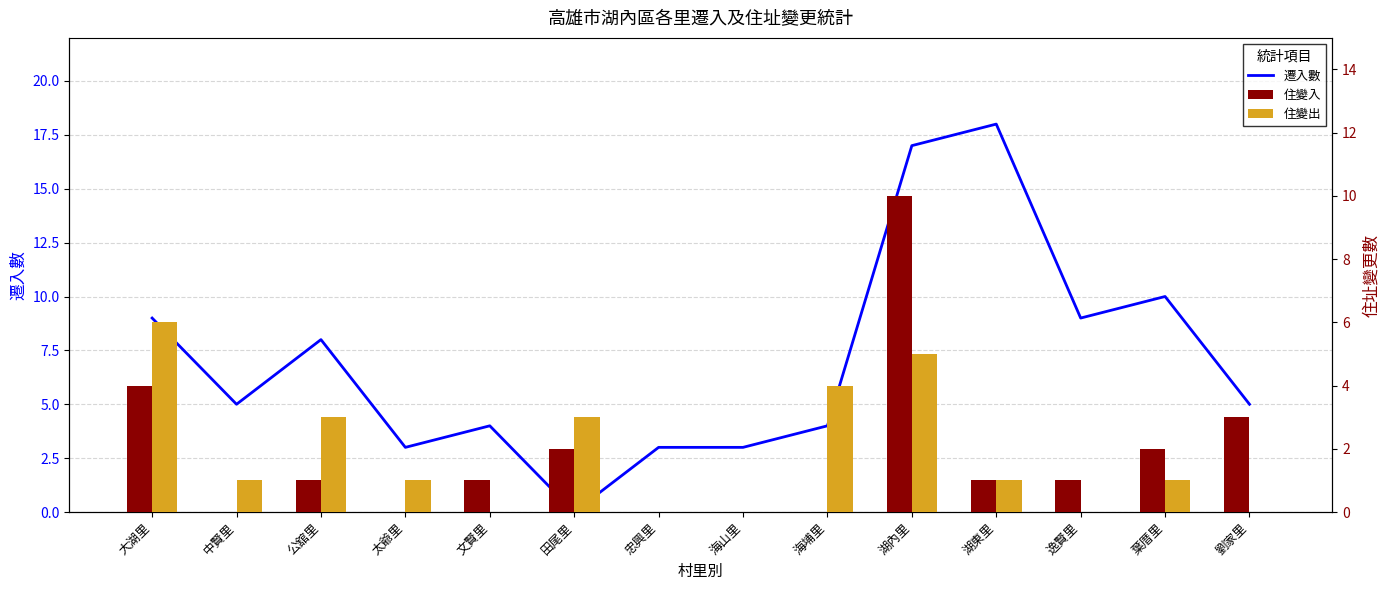

What is the maximum value shown in the chart?

18